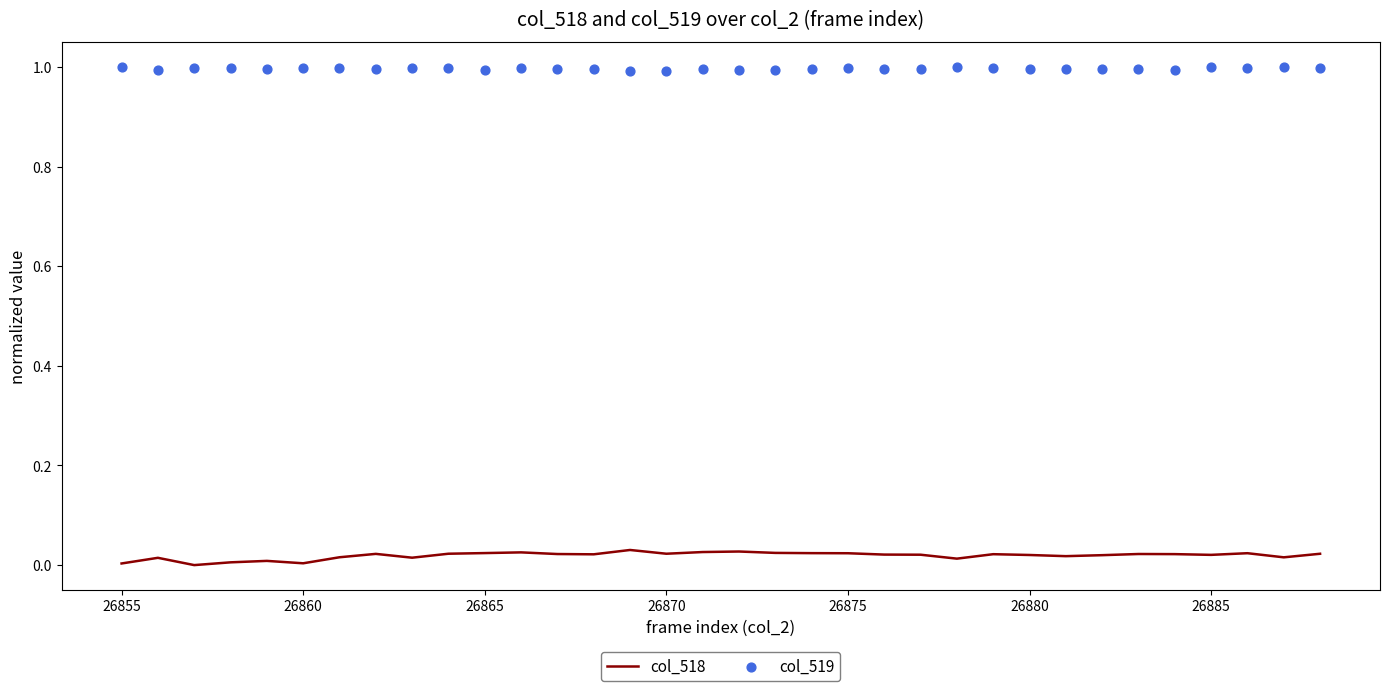

Is the value of col_519 at 26870 greater than the value of col_518 at 15?

Yes